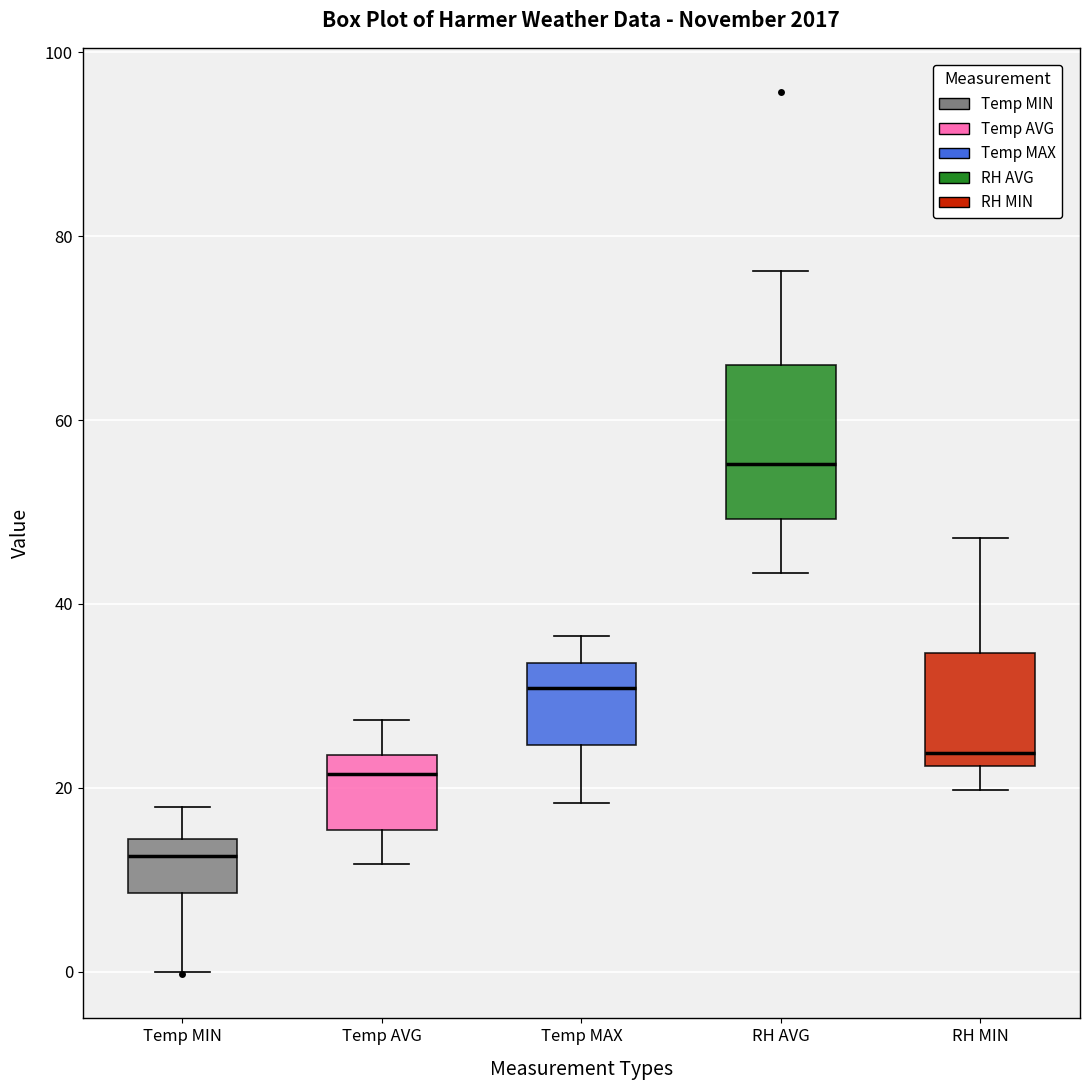

Reading left to right, read every box against the y-axis: the position of its median line, the range the box covers, and the ends of its whiskers. The values are not printed on the chart, so give them approximately, as read against the axis.

Temp MIN: median 12, box 8 to 14, whiskers 0 to 18
Temp AVG: median 22, box 16 to 24, whiskers 12 to 28
Temp MAX: median 30, box 24 to 34, whiskers 18 to 36
RH AVG: median 56, box 50 to 66, whiskers 44 to 76
RH MIN: median 24, box 22 to 34, whiskers 20 to 48